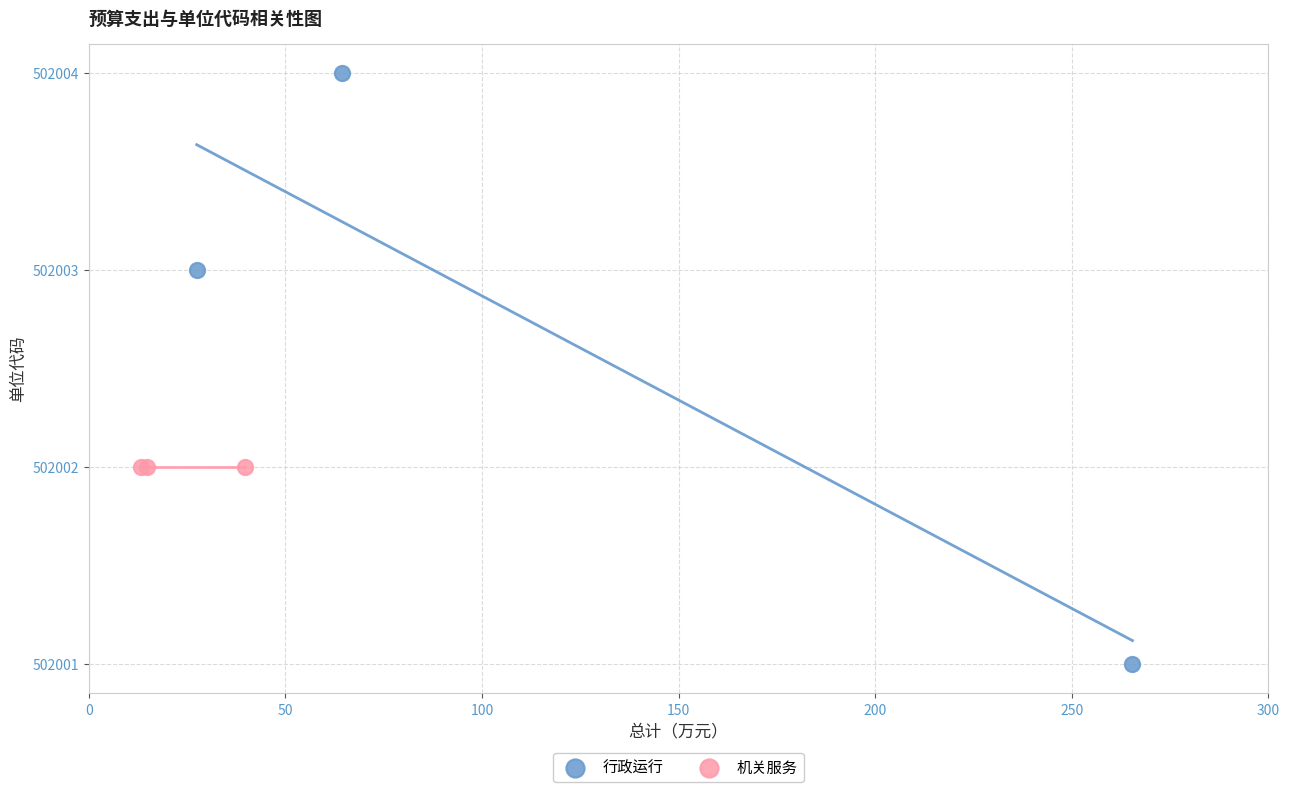

Which series contains the lowest Y value?

行政运行